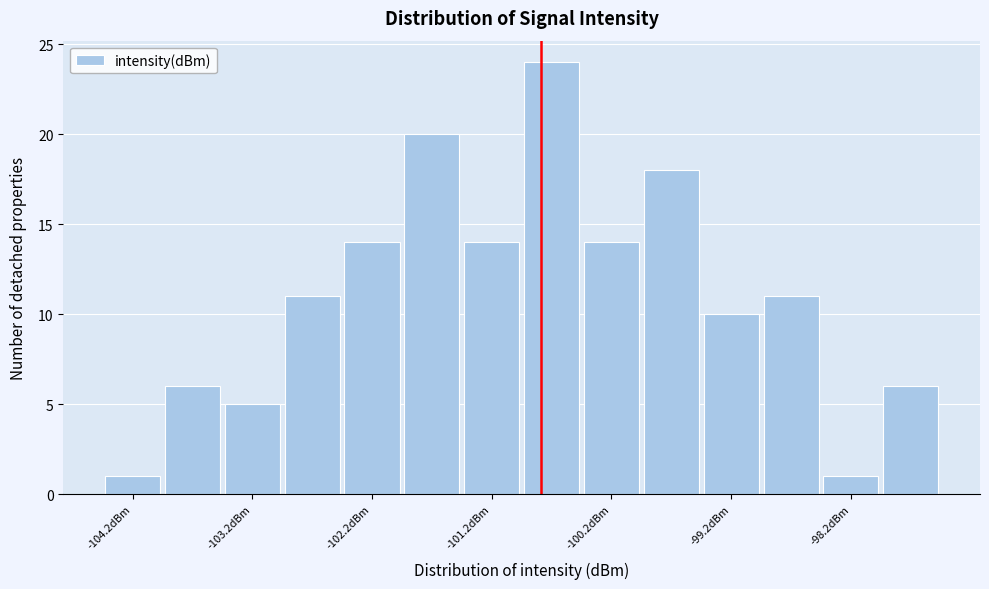

How tall is the bar that spans -100.5 to -100.0 on the x-axis? The values are not printed on the chart, so give them approximately, as read against the axis.

14